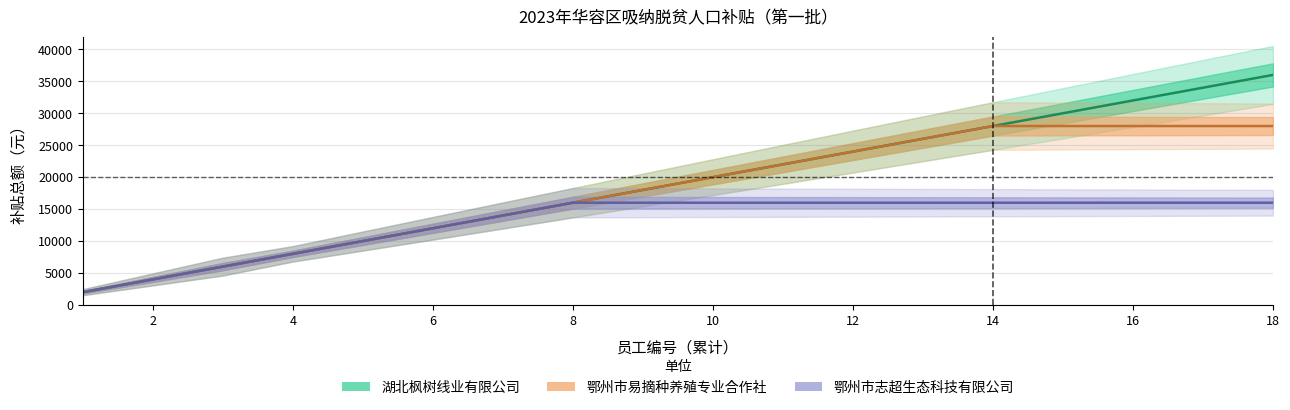

Which series has the widest spread of values?

湖北枫树线业有限公司